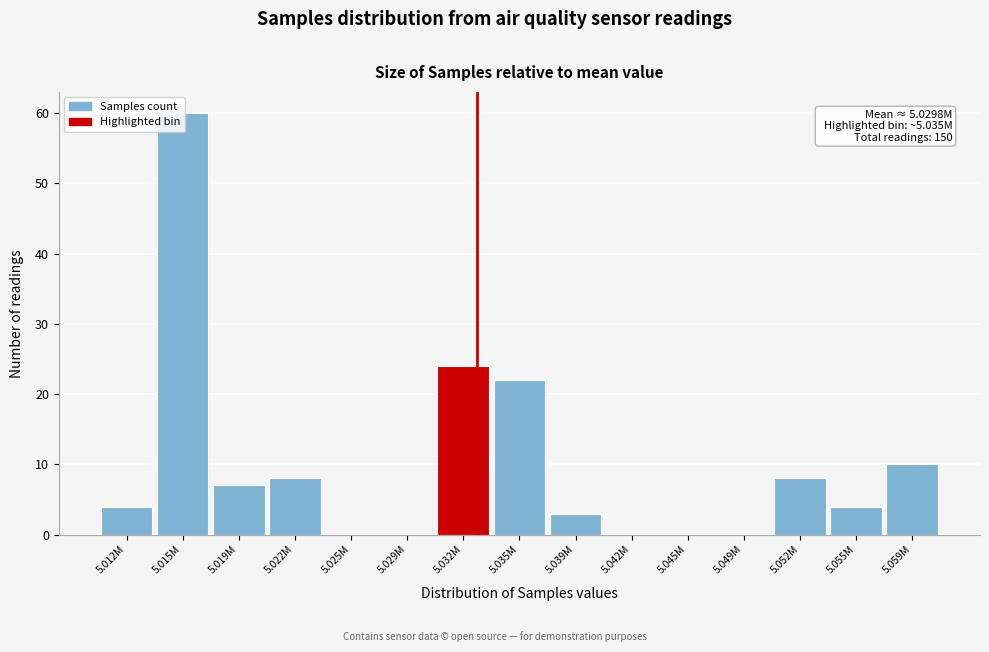

Which has a higher value, 5.015M or 5.022M?

5.015M